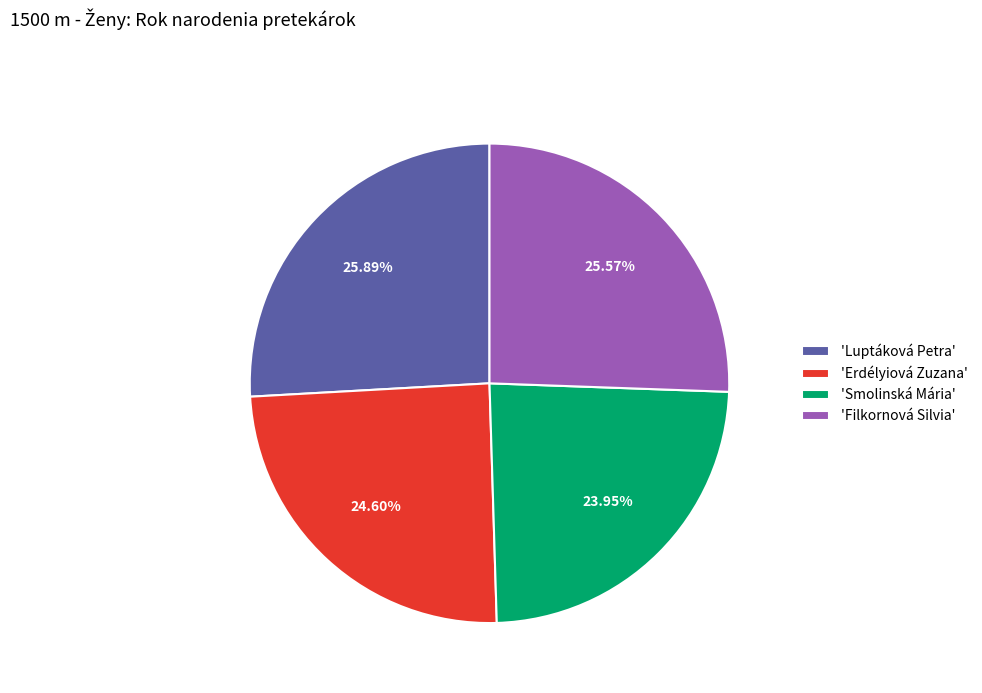

Combined, do 'Smolinská Mária' and 'Erdélyiová Zuzana' account for over 50%?

No